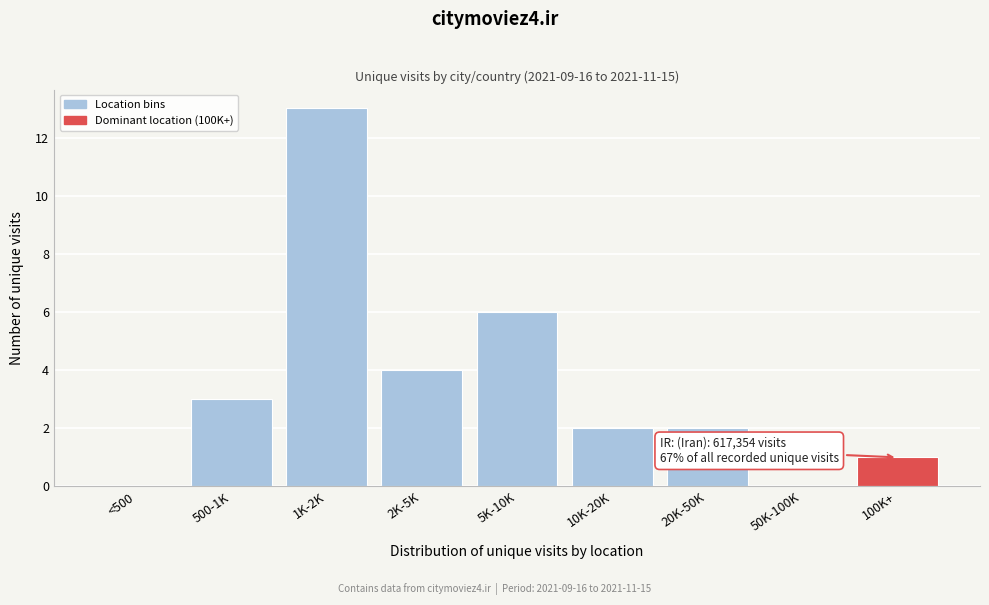

Reading right to left, transcribe all the data shown in this chart.

100K+=1	50K-100K=0	20K-50K=2	10K-20K=2	5K-10K=6	2K-5K=4	1K-2K=13	500-1K=3	<500=0